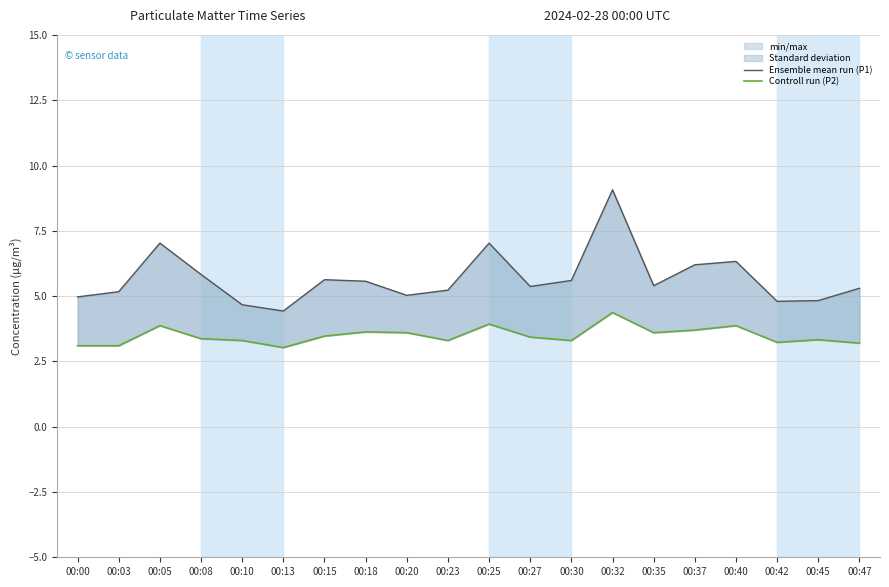

Reading left to right, what are all the values shown in this chart?

Ensemble mean run (P1): 00:00=5.0	00:03=5.2	00:05=7.0	00:08=5.8	00:10=4.7	00:13=4.4	00:15=5.6	00:18=5.6	00:20=5.0	00:23=5.2	00:25=7.0	00:27=5.4	00:30=5.6	00:32=9.1	00:35=5.4	00:37=6.2	00:40=6.3	00:42=4.8	00:45=4.8	00:47=5.3
Controll run (P2): 00:00=3.1	00:03=3.1	00:05=3.9	00:08=3.4	00:10=3.3	00:13=3.0	00:15=3.5	00:18=3.6	00:20=3.6	00:23=3.3	00:25=3.9	00:27=3.4	00:30=3.3	00:32=4.4	00:35=3.6	00:37=3.7	00:40=3.9	00:42=3.2	00:45=3.3	00:47=3.2